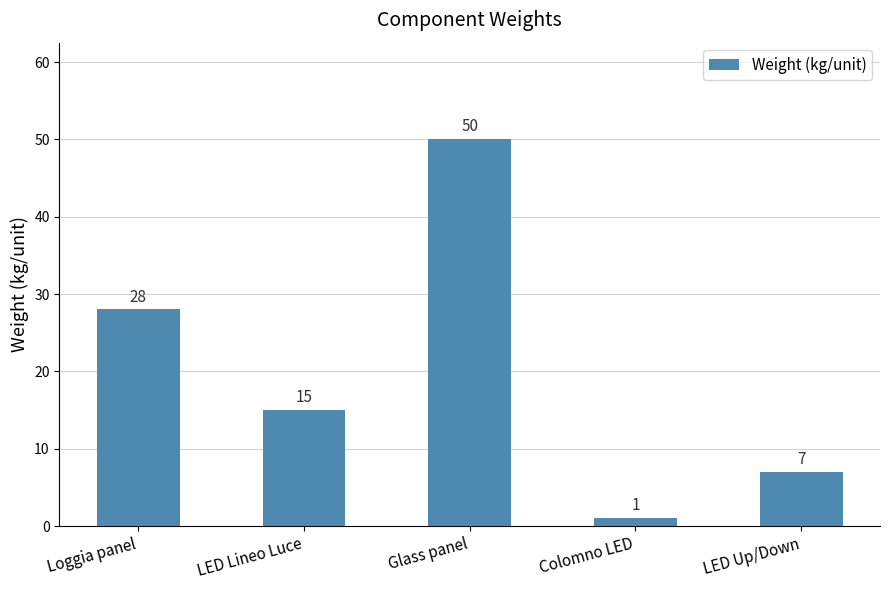

What is the label of the 5th bar from the right?

Loggia panel